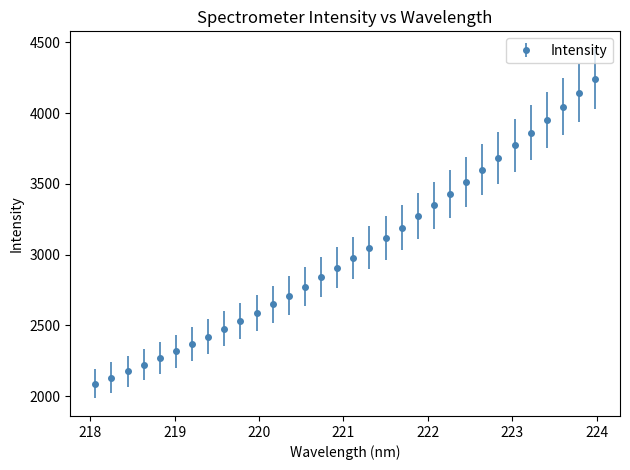

What is the average value?

3021.4